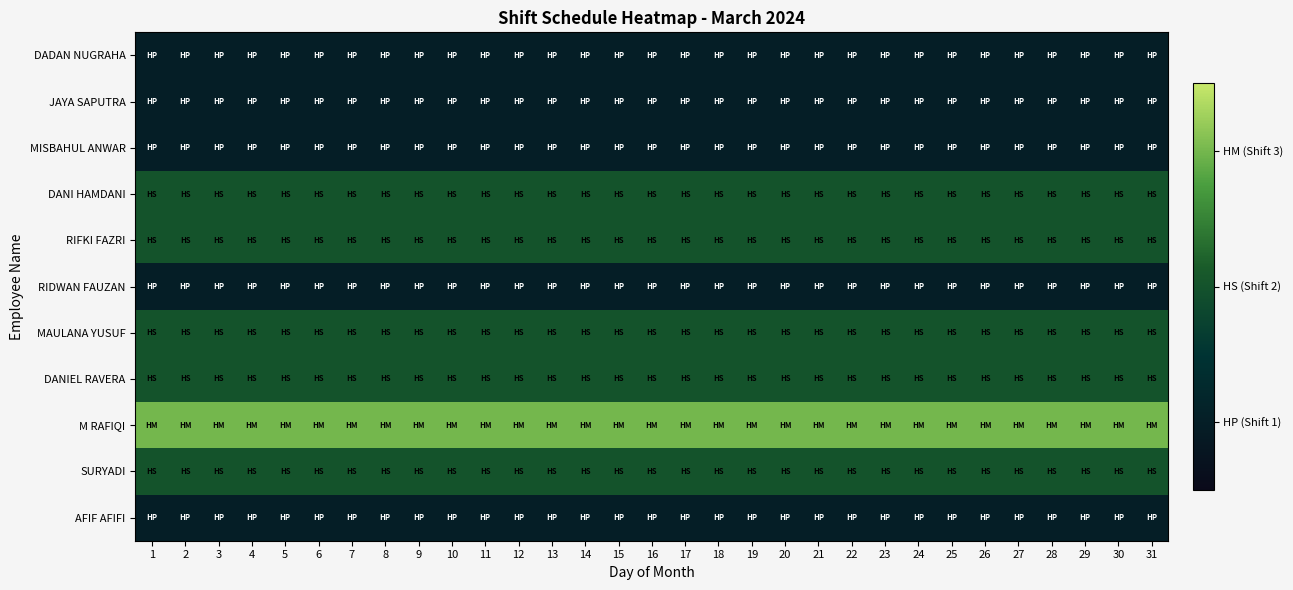

Reading left to right, list all the values displayed in this chart.

DADAN NUGRAHA: 1=1	2=1	3=1	4=1	5=1	6=1	7=1	8=1	9=1	10=1	11=1	12=1	13=1	14=1	15=1	16=1	17=1	18=1	19=1	20=1	21=1	22=1	23=1	24=1	25=1	26=1	27=1	28=1	29=1	30=1	31=1
JAYA SAPUTRA: 1=1	2=1	3=1	4=1	5=1	6=1	7=1	8=1	9=1	10=1	11=1	12=1	13=1	14=1	15=1	16=1	17=1	18=1	19=1	20=1	21=1	22=1	23=1	24=1	25=1	26=1	27=1	28=1	29=1	30=1	31=1
MISBAHUL ANWAR: 1=1	2=1	3=1	4=1	5=1	6=1	7=1	8=1	9=1	10=1	11=1	12=1	13=1	14=1	15=1	16=1	17=1	18=1	19=1	20=1	21=1	22=1	23=1	24=1	25=1	26=1	27=1	28=1	29=1	30=1	31=1
DANI HAMDANI: 1=2	2=2	3=2	4=2	5=2	6=2	7=2	8=2	9=2	10=2	11=2	12=2	13=2	14=2	15=2	16=2	17=2	18=2	19=2	20=2	21=2	22=2	23=2	24=2	25=2	26=2	27=2	28=2	29=2	30=2	31=2
RIFKI FAZRI: 1=2	2=2	3=2	4=2	5=2	6=2	7=2	8=2	9=2	10=2	11=2	12=2	13=2	14=2	15=2	16=2	17=2	18=2	19=2	20=2	21=2	22=2	23=2	24=2	25=2	26=2	27=2	28=2	29=2	30=2	31=2
RIDWAN FAUZAN: 1=1	2=1	3=1	4=1	5=1	6=1	7=1	8=1	9=1	10=1	11=1	12=1	13=1	14=1	15=1	16=1	17=1	18=1	19=1	20=1	21=1	22=1	23=1	24=1	25=1	26=1	27=1	28=1	29=1	30=1	31=1
MAULANA YUSUF: 1=2	2=2	3=2	4=2	5=2	6=2	7=2	8=2	9=2	10=2	11=2	12=2	13=2	14=2	15=2	16=2	17=2	18=2	19=2	20=2	21=2	22=2	23=2	24=2	25=2	26=2	27=2	28=2	29=2	30=2	31=2
DANIEL RAVERA: 1=2	2=2	3=2	4=2	5=2	6=2	7=2	8=2	9=2	10=2	11=2	12=2	13=2	14=2	15=2	16=2	17=2	18=2	19=2	20=2	21=2	22=2	23=2	24=2	25=2	26=2	27=2	28=2	29=2	30=2	31=2
M RAFIQI: 1=3	2=3	3=3	4=3	5=3	6=3	7=3	8=3	9=3	10=3	11=3	12=3	13=3	14=3	15=3	16=3	17=3	18=3	19=3	20=3	21=3	22=3	23=3	24=3	25=3	26=3	27=3	28=3	29=3	30=3	31=3
SURYADI: 1=2	2=2	3=2	4=2	5=2	6=2	7=2	8=2	9=2	10=2	11=2	12=2	13=2	14=2	15=2	16=2	17=2	18=2	19=2	20=2	21=2	22=2	23=2	24=2	25=2	26=2	27=2	28=2	29=2	30=2	31=2
AFIF AFIFI: 1=1	2=1	3=1	4=1	5=1	6=1	7=1	8=1	9=1	10=1	11=1	12=1	13=1	14=1	15=1	16=1	17=1	18=1	19=1	20=1	21=1	22=1	23=1	24=1	25=1	26=1	27=1	28=1	29=1	30=1	31=1